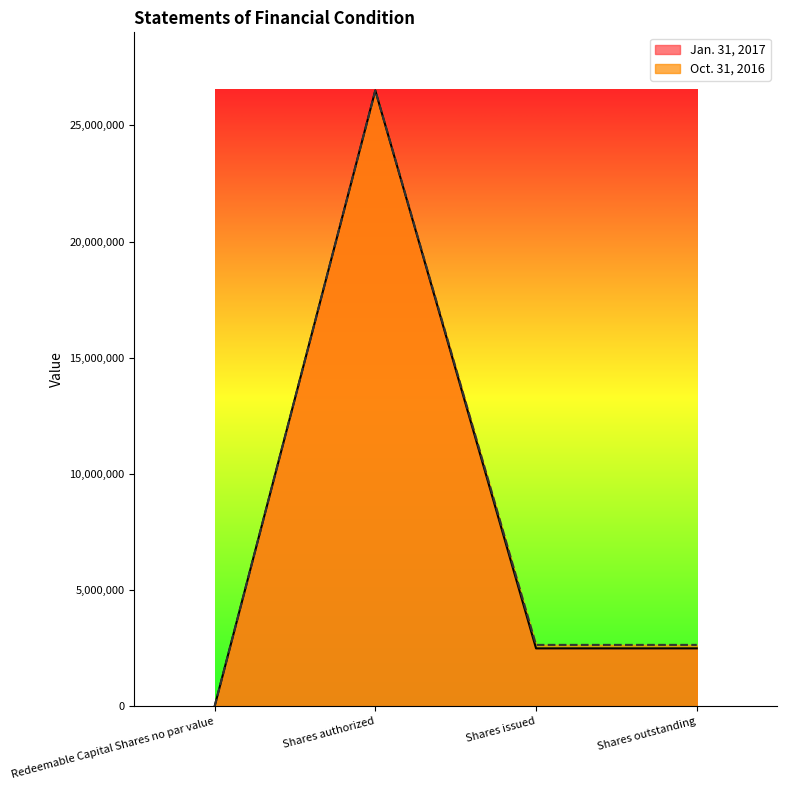

What is the sum of all Oct. 31, 2016 values?

31800000